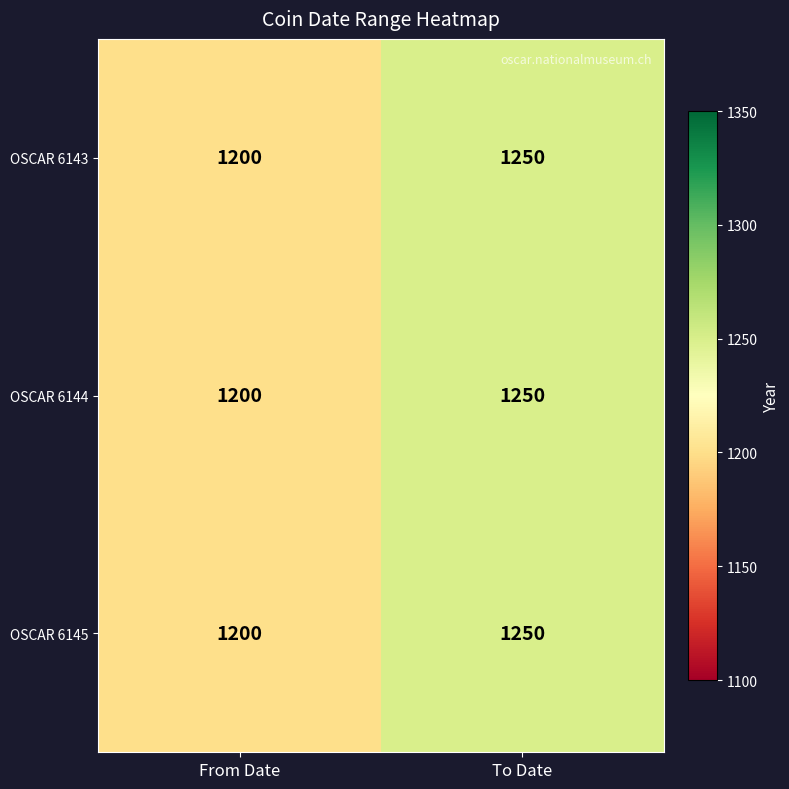

Reading left to right, what are all the values shown in this chart?

OSCAR 6143: From Date=1200	To Date=1250
OSCAR 6144: From Date=1200	To Date=1250
OSCAR 6145: From Date=1200	To Date=1250